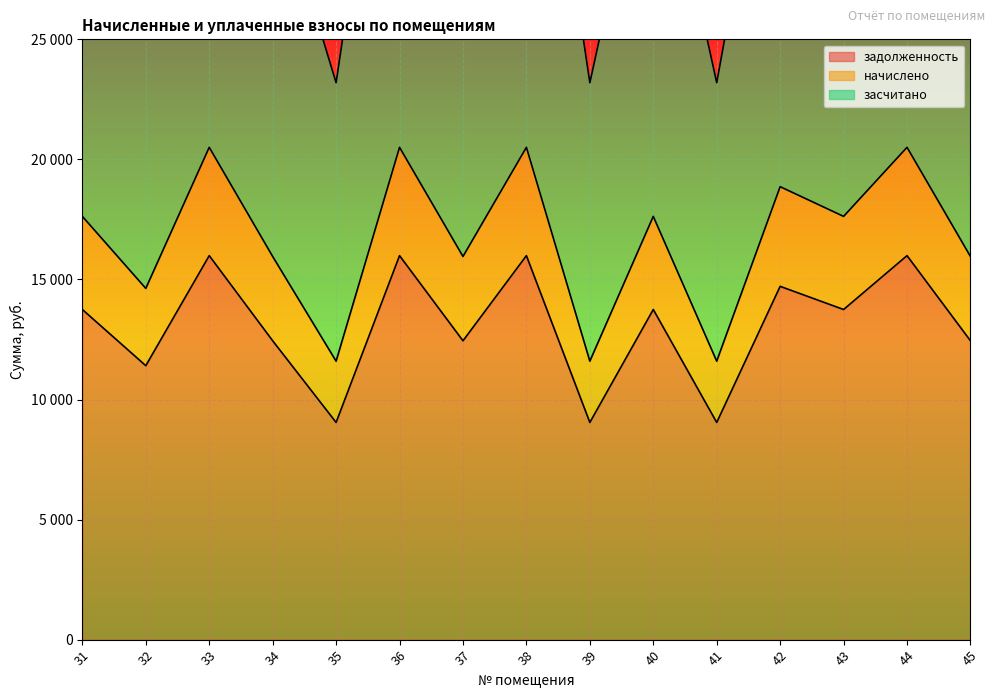

At which label does начислено reach its minimum?

35